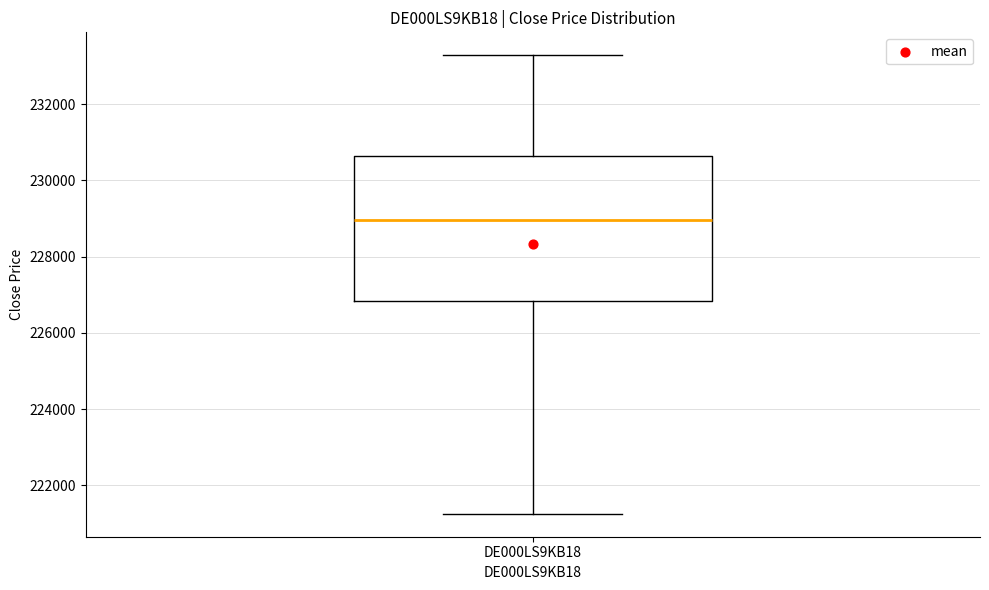

Where is the upper edge of the box for DE000LS9KB18 on the y-axis? The values are not printed on the chart, so give them approximately, as read against the axis.

230600